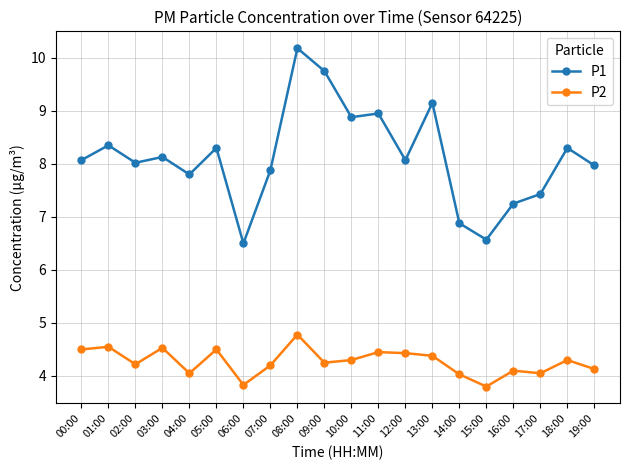

Is it true that P1 equals 12.4 at 18:00?

False